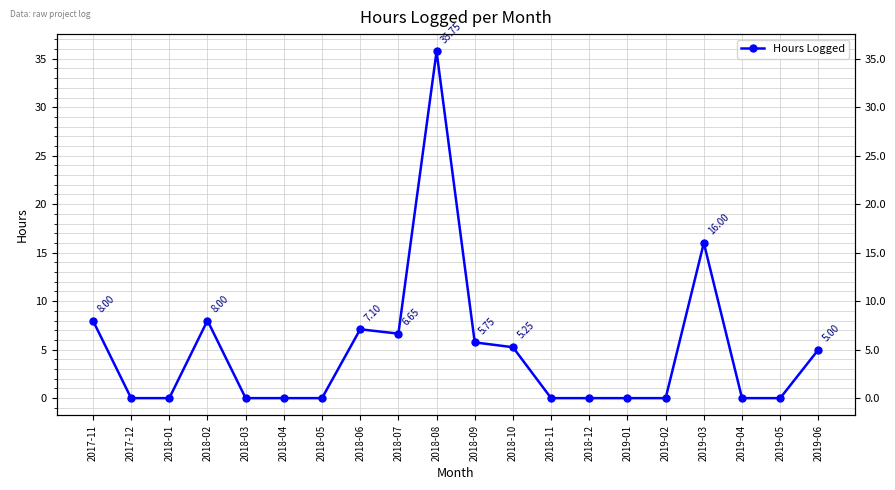

Reading right to left, what are all the values shown in this chart?

2019-06=5.0	2019-05=0.0	2019-04=0.0	2019-03=16.0	2019-02=0.0	2019-01=0.0	2018-12=0.0	2018-11=0.0	2018-10=5.2	2018-09=5.8	2018-08=35.8	2018-07=6.7	2018-06=7.1	2018-05=0.0	2018-04=0.0	2018-03=0.0	2018-02=8.0	2018-01=0.0	2017-12=0.0	2017-11=8.0